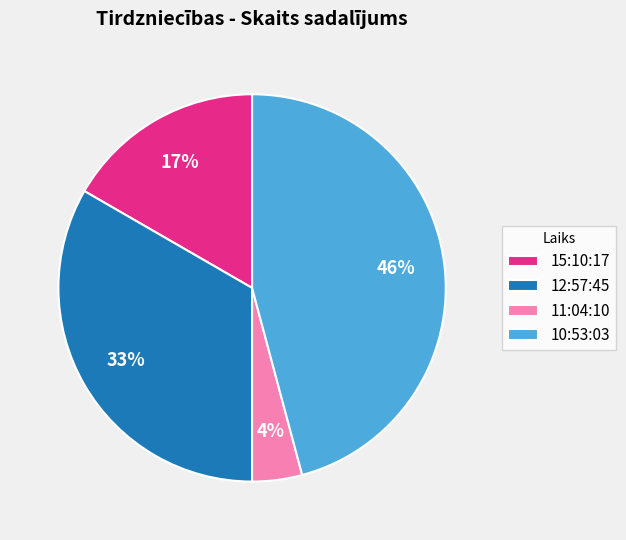

Combined, do 15:10:17 and 10:53:03 account for over 50%?

Yes